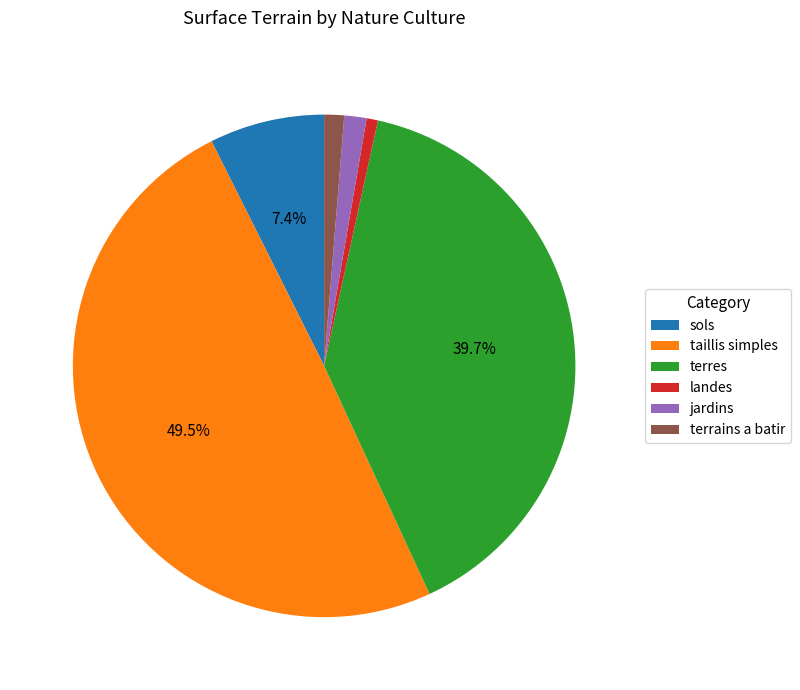

How much of the chart is everything except terres?

60.3%